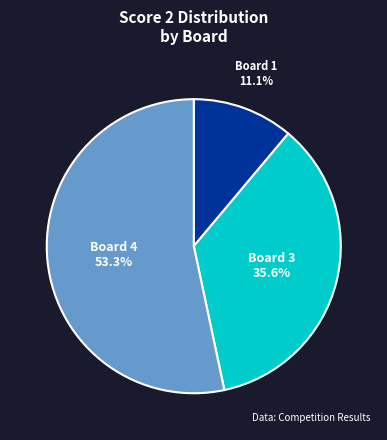

Is there a majority slice in this chart?

Yes